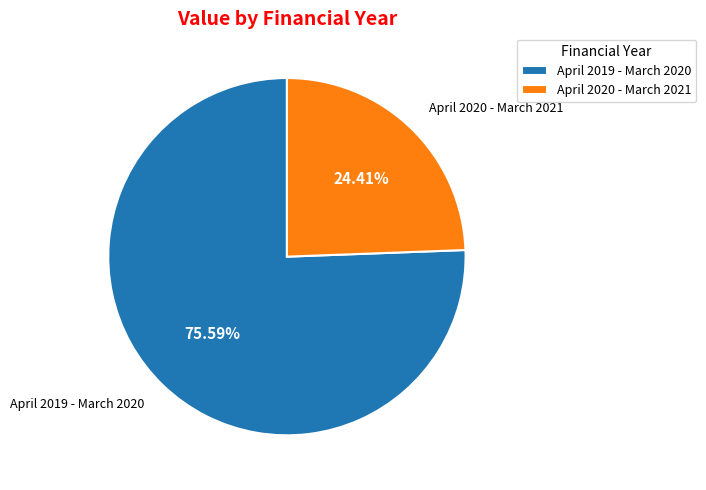

True or false: April 2019 - March 2020 accounts for 76% of the total.

True